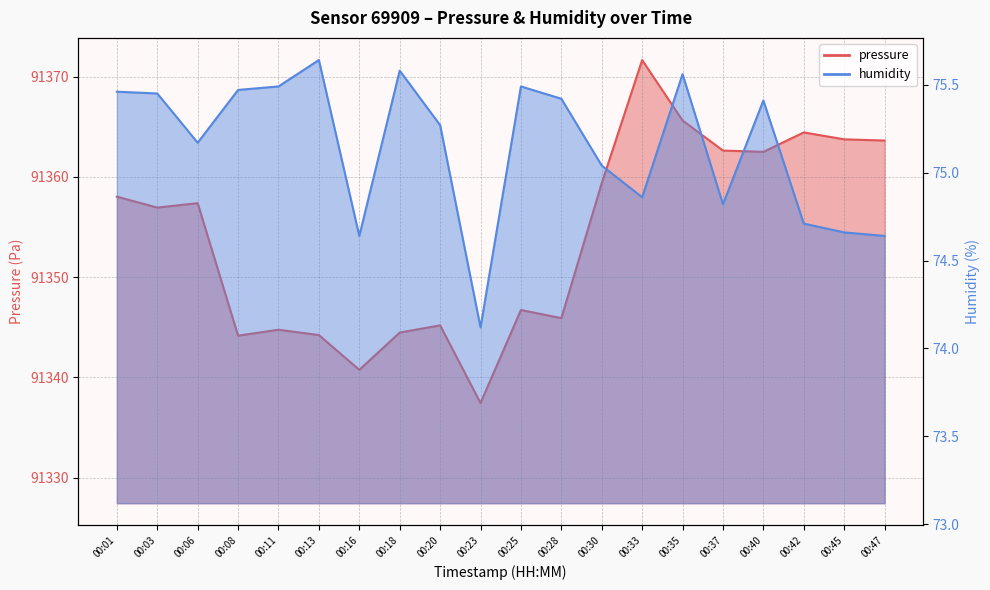

At which category does the chart reach its peak across all series?

00:33